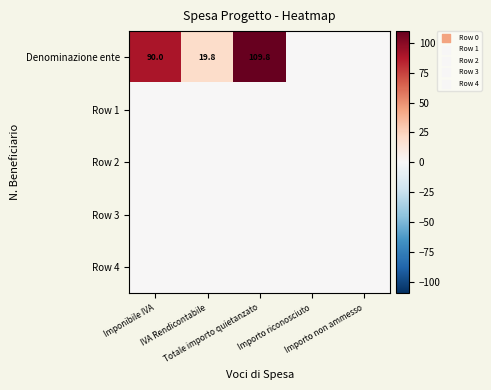

What is the greatest value displayed?

109.8